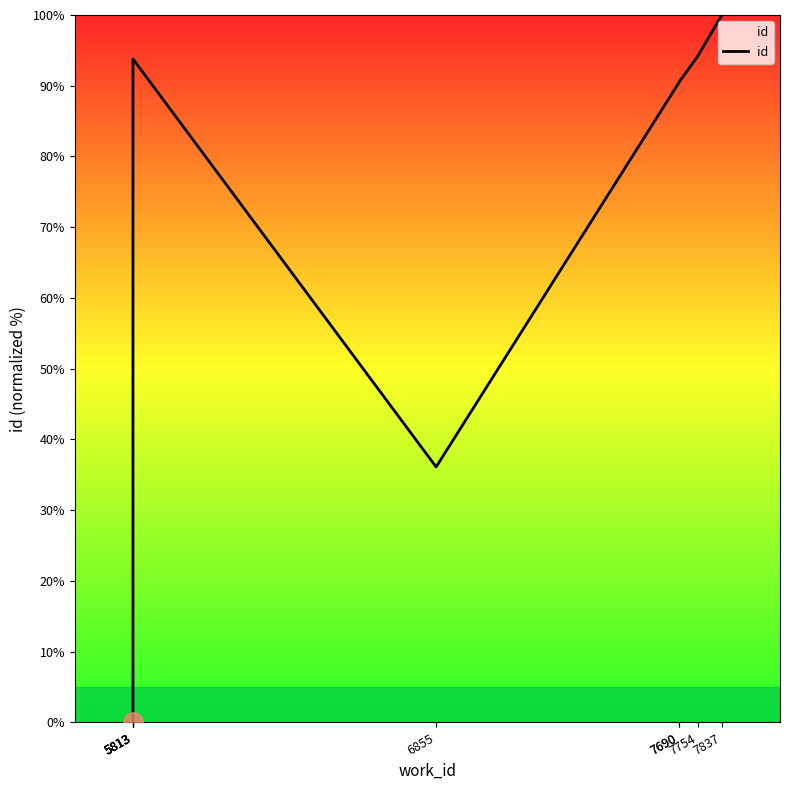

What is the sum of all values?

505.2